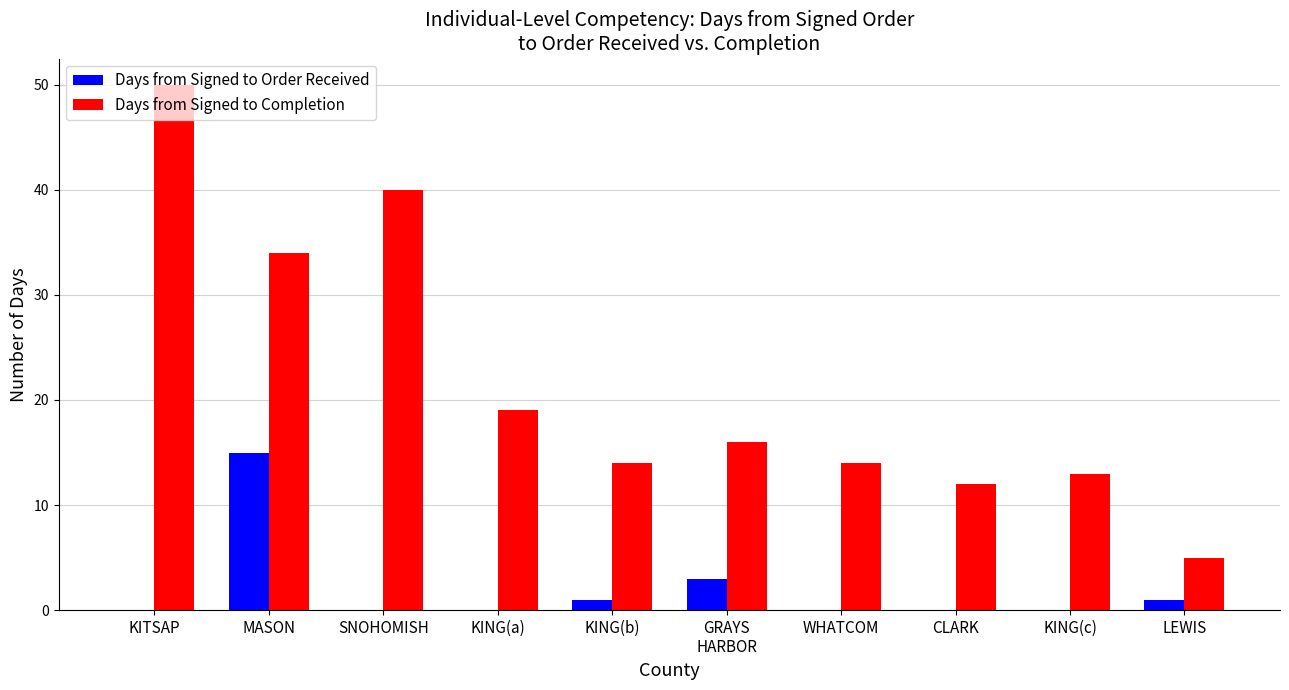

The value of Days from Signed to Completion at LEWIS is 5. True or false?

True